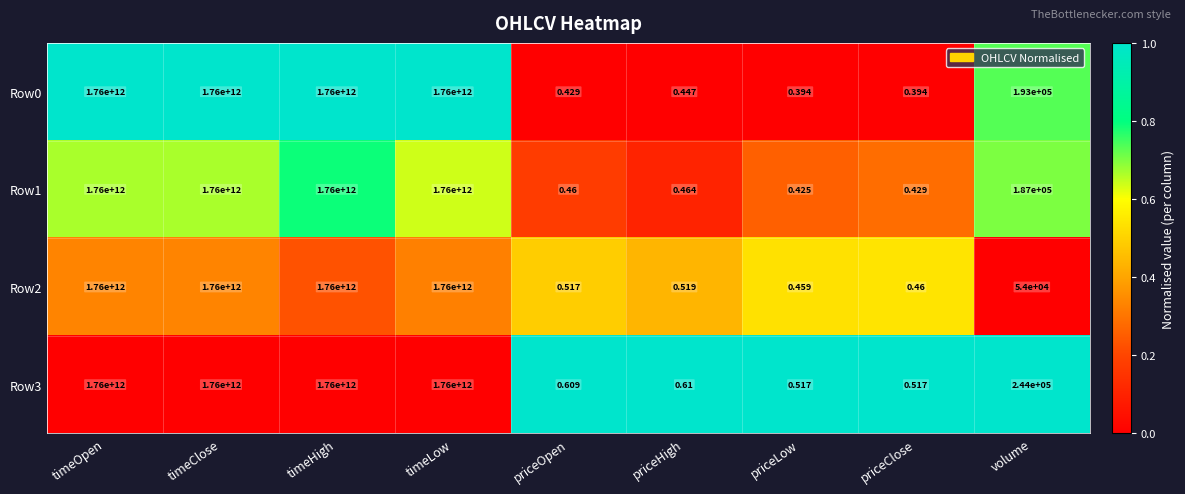

At which label is Row0 closest to 880000000000?

volume